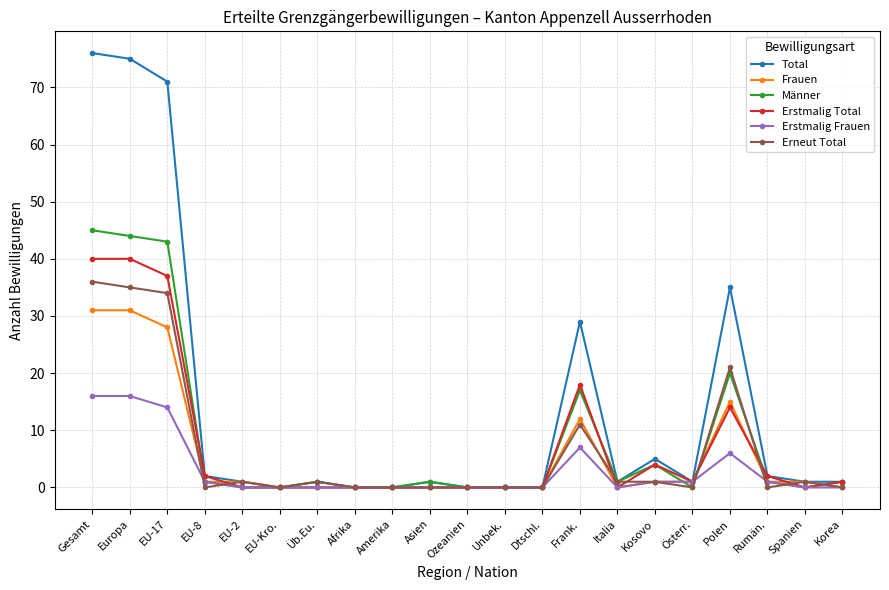

What is the label of the 10th point from the left?

Asien